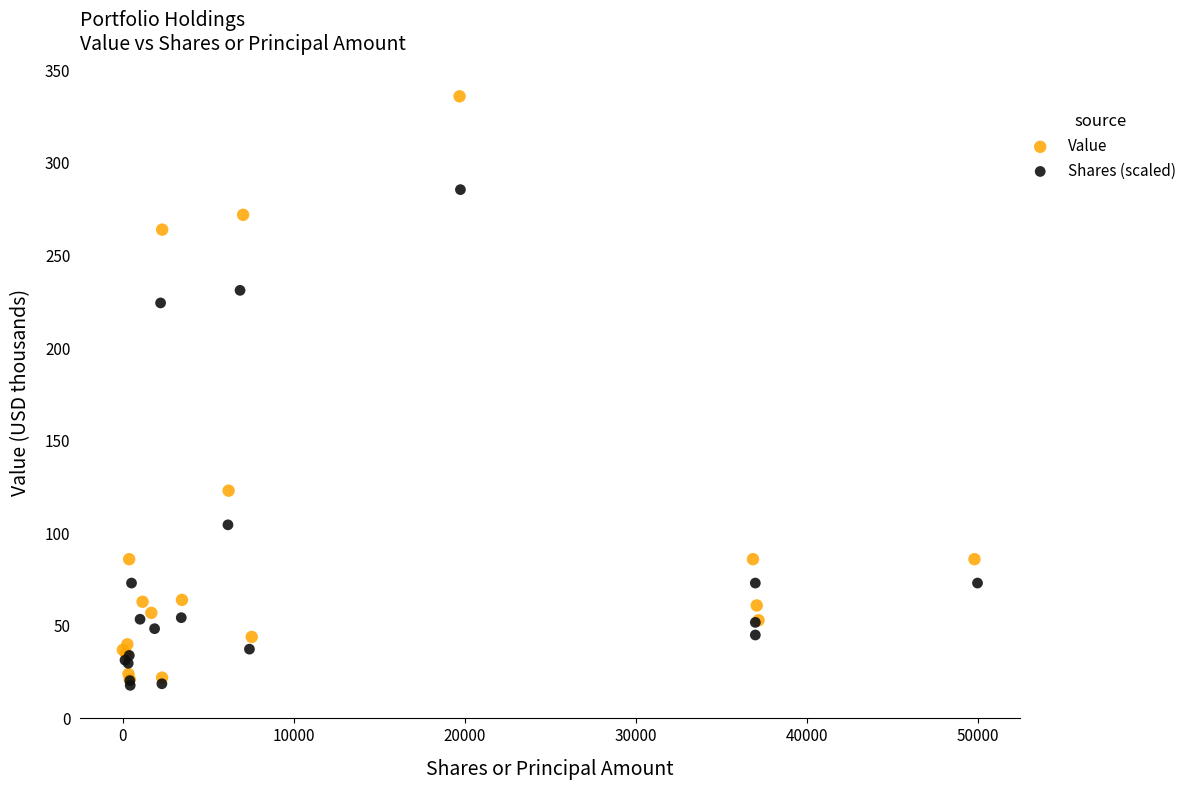

Which series reaches the maximum Y coordinate?

Value